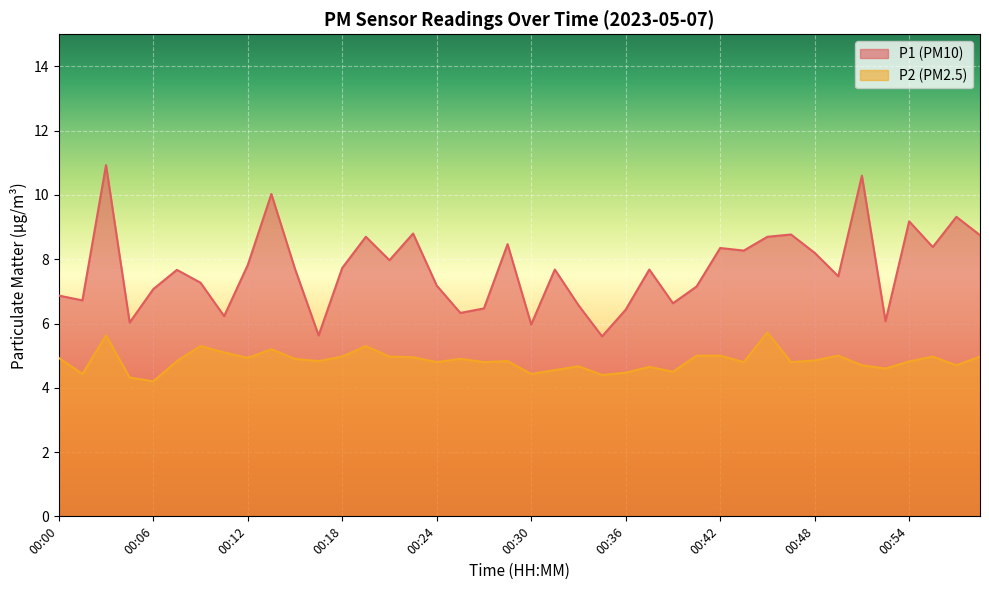

List the series in order of their peak value, lowest first.

P2 (PM2.5), P1 (PM10)